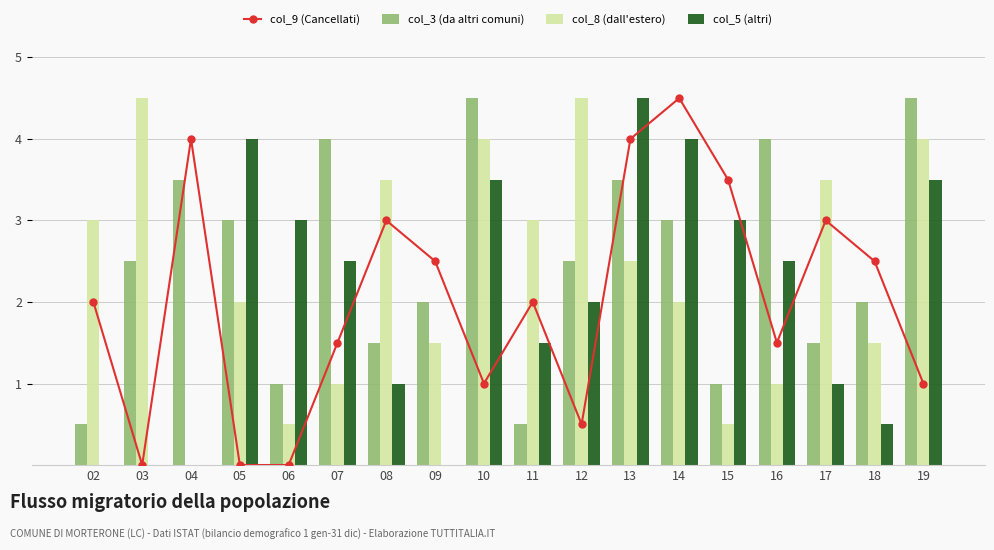

What is the sum of all col_8 (dall'estero) values?

42.5